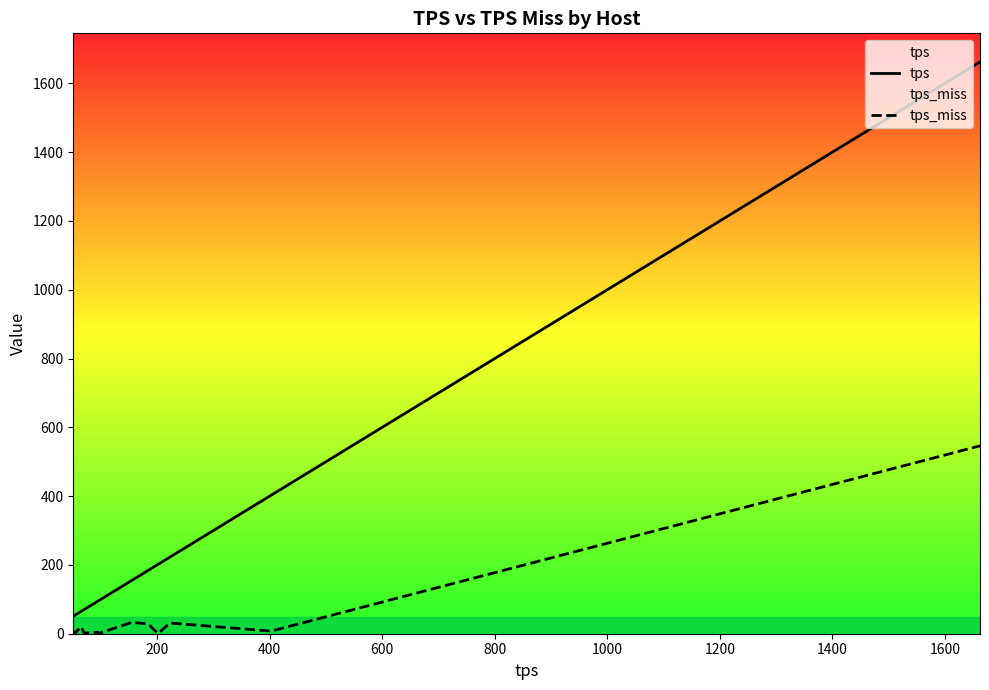

How many data points in tps_miss are less than 7?

10